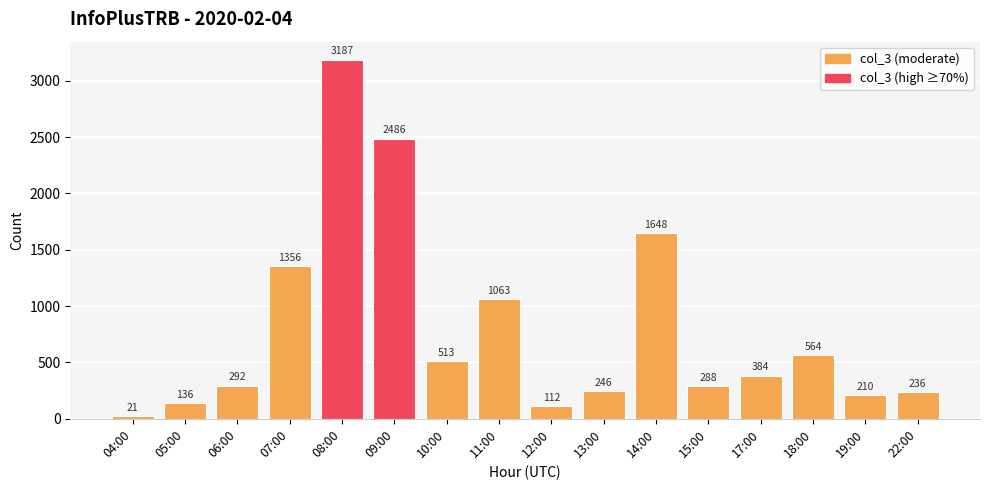

What is the smallest value displayed?

21